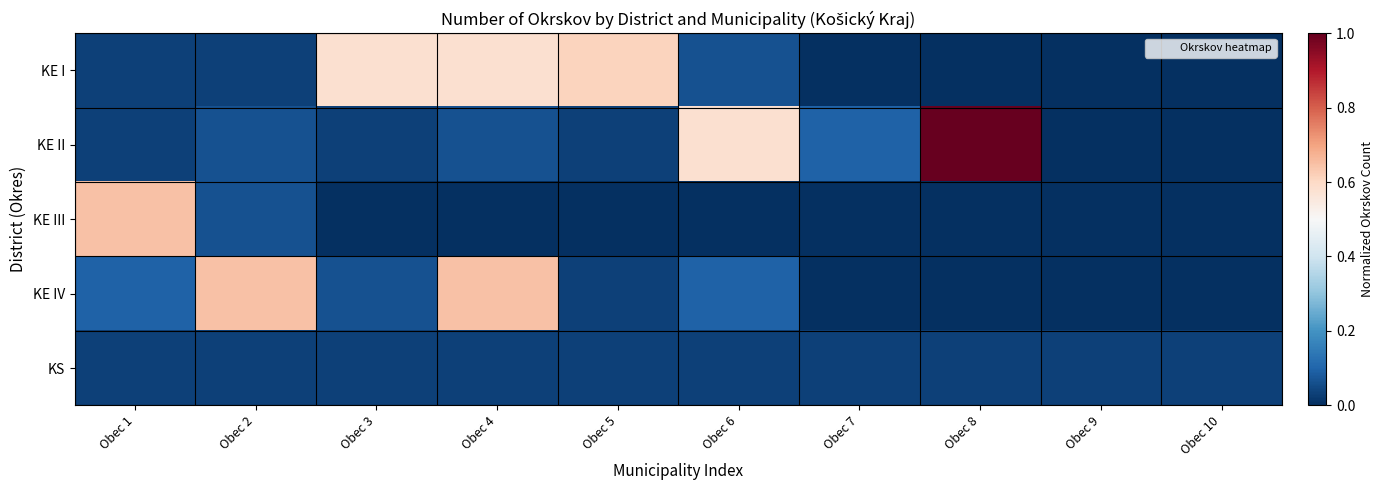

What is the difference between the highest and lowest values at Obec 1?

0.6